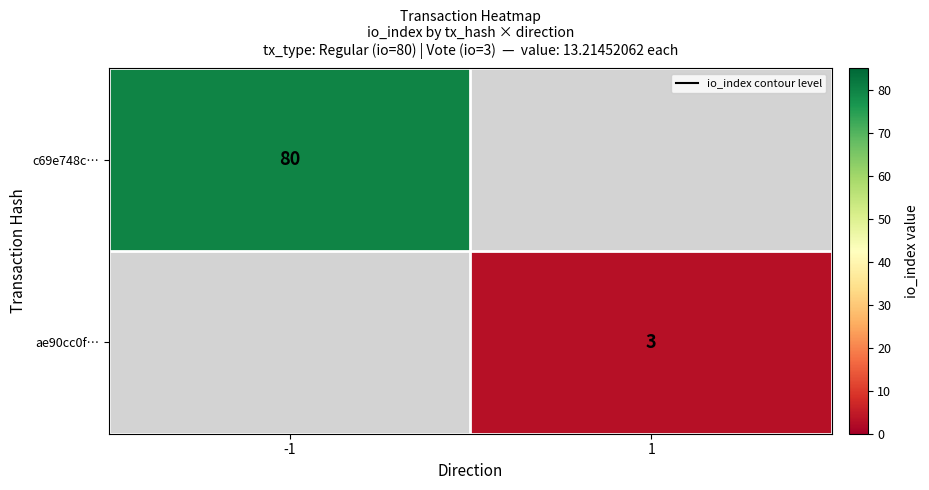

True or false: ae90cc0f… has a value of 3 at 1.

True